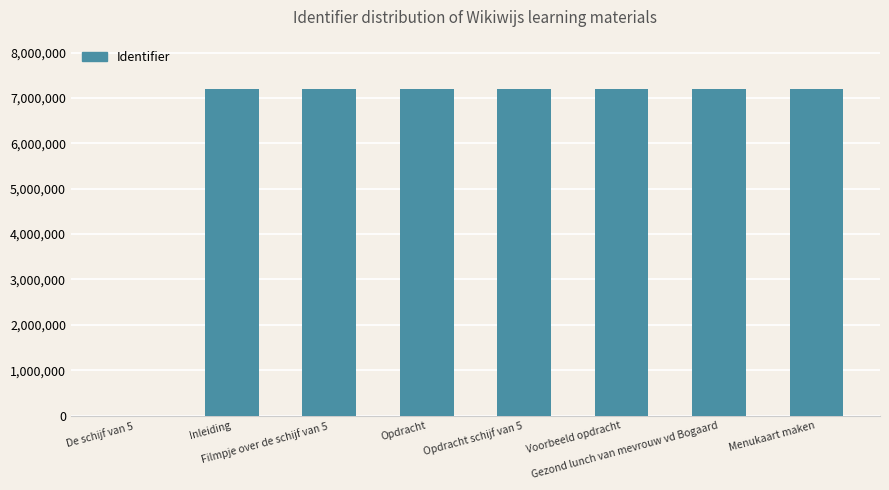

What is the maximum value shown in the chart?

7203636